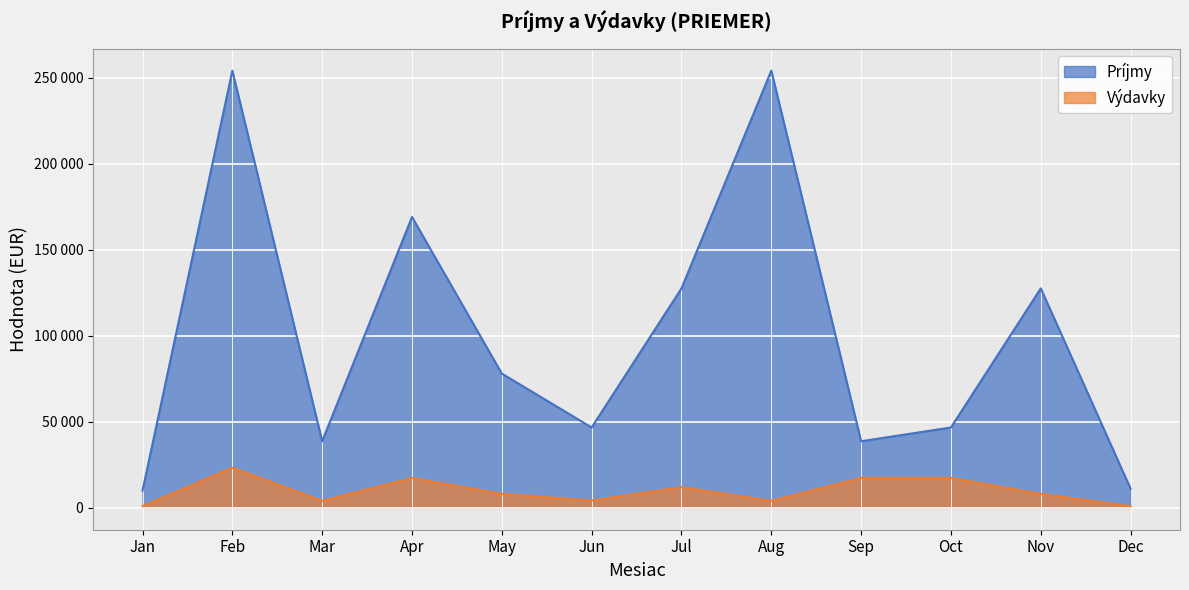

Reading right to left, what are all the values shown in this chart?

Príjmy: Dec=11123	Nov=127500	Oct=46700	Sep=38700	Aug=254000	Jul=127500	Jun=46700	May=78000	Apr=169000	Mar=38700	Feb=254000	Jan=10000
Výdavky: Dec=988	Nov=8100	Oct=17380	Sep=17380	Aug=4070	Jul=11990	Jun=4270	May=8100	Apr=17380	Mar=4070	Feb=23330	Jan=988